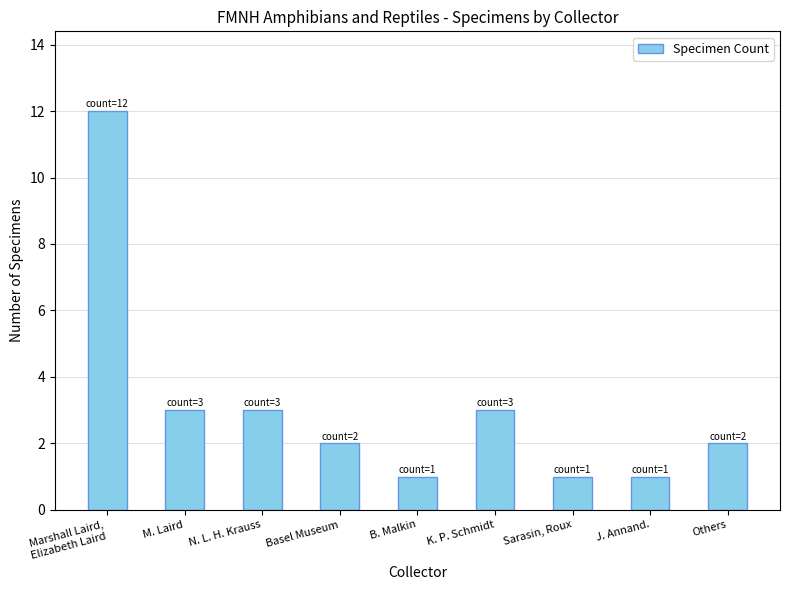

What is the maximum value shown in the chart?

12